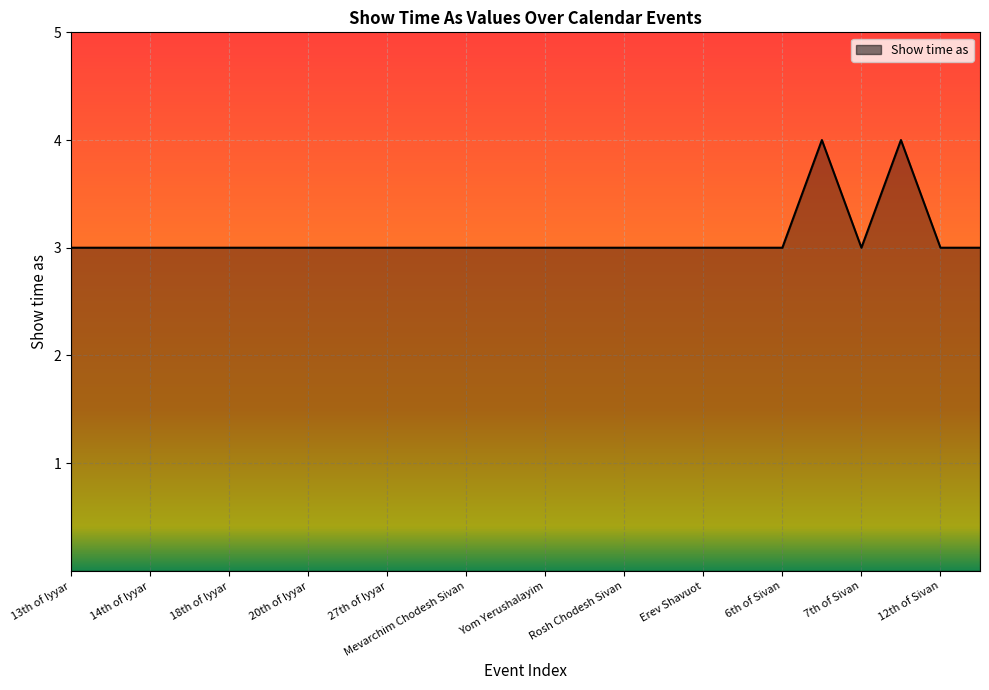

What is the smallest value displayed?

3